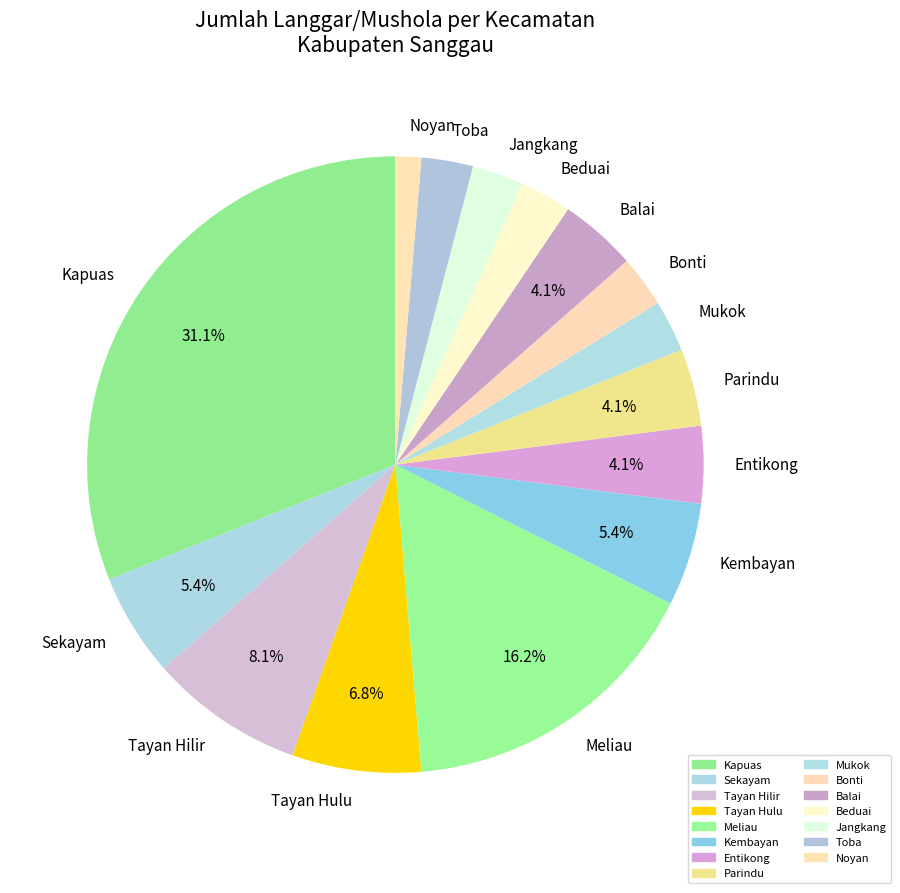

To the nearest percent, what is the difference between the Tayan Hulu and Kapuas slice percentages?

24%